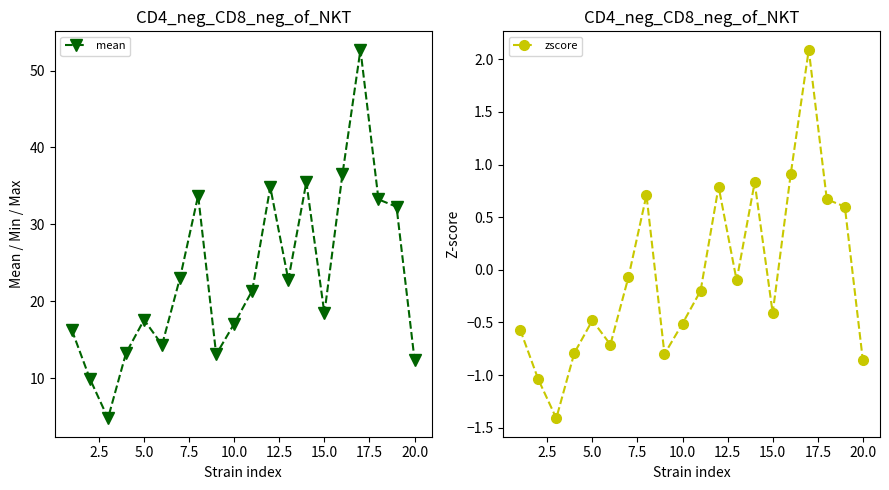

Reading left to right, list all the values displayed in this chart.

mean: 16.2	9.9	4.8	13.3	17.6	14.3	23.1	33.8	13.1	17.1	21.4	34.9	22.8	35.5	18.4	36.5	52.7	33.2	32.3	12.4
zscore: -0.6	-1.0	-1.4	-0.8	-0.5	-0.7	-0.1	0.7	-0.8	-0.5	-0.2	0.8	-0.1	0.8	-0.4	0.9	2.1	0.7	0.6	-0.9